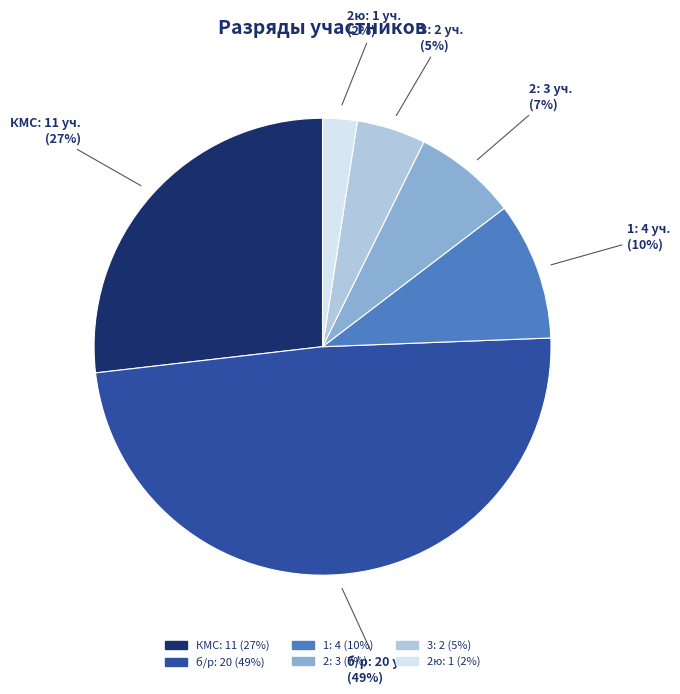

To the nearest percent, what is the average slice percentage?

17%